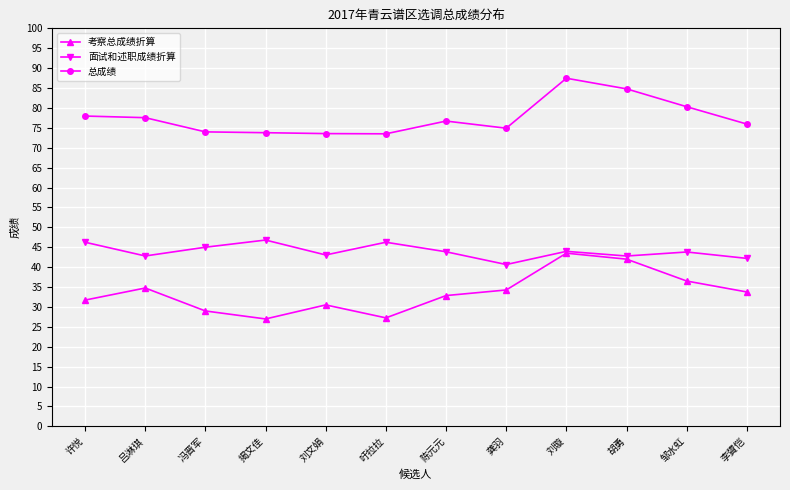

Which series has the largest total across all categories?

总成绩